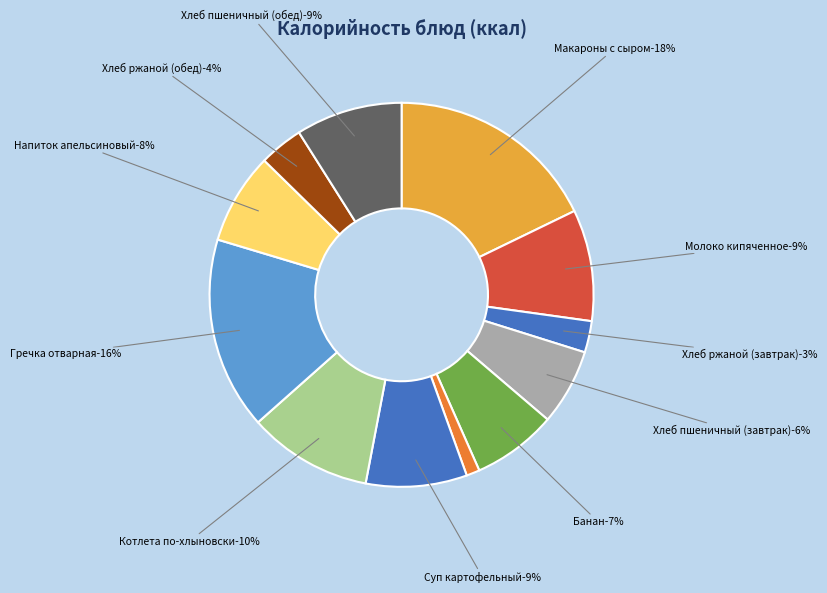

The Хлеб ржаной (завтрак) slice represents 1% of the pie. True or false?

False